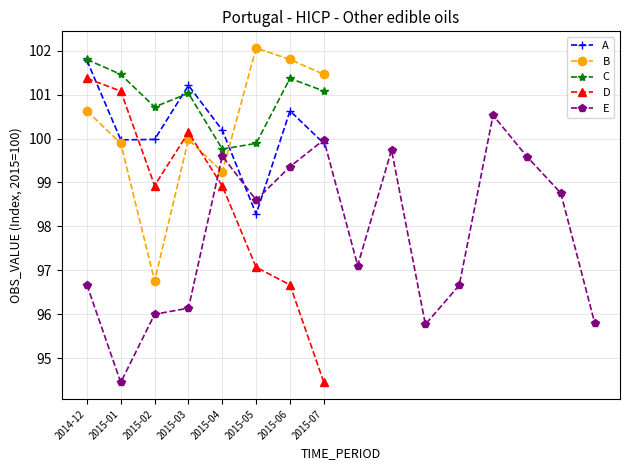

Which has a higher value, 2015-11 or 2015-10?

2015-11